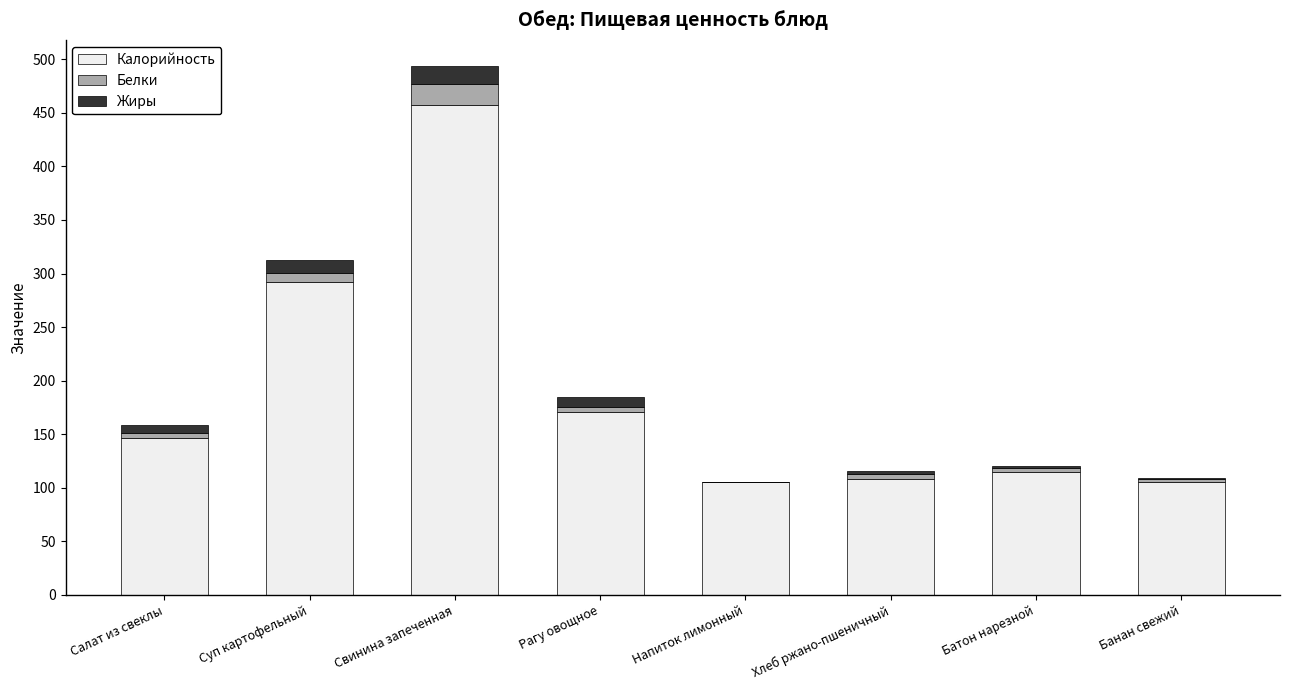

What is the sum of all Калорийность values?

1499.0